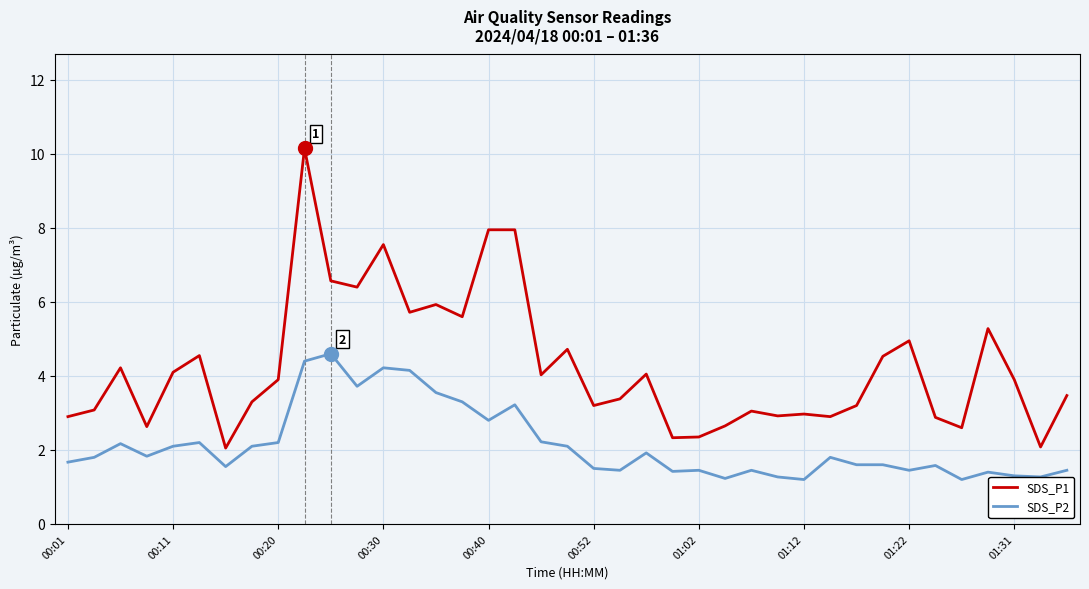

List the series in order of their peak value, lowest first.

SDS_P2, SDS_P1